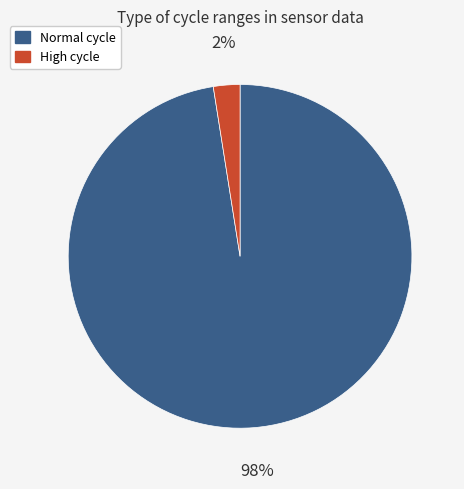

Which category has the biggest portion of the pie?

Normal cycle